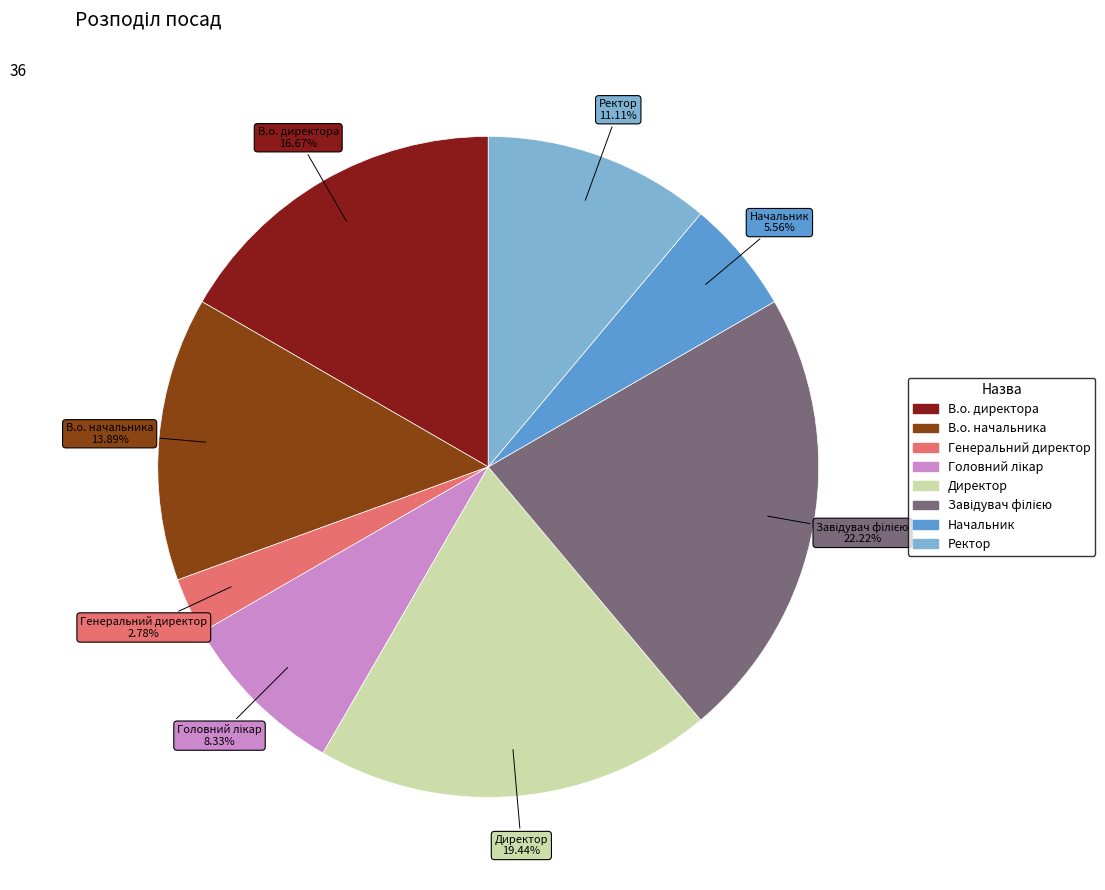

To the nearest percent, what is the average slice percentage?

12%